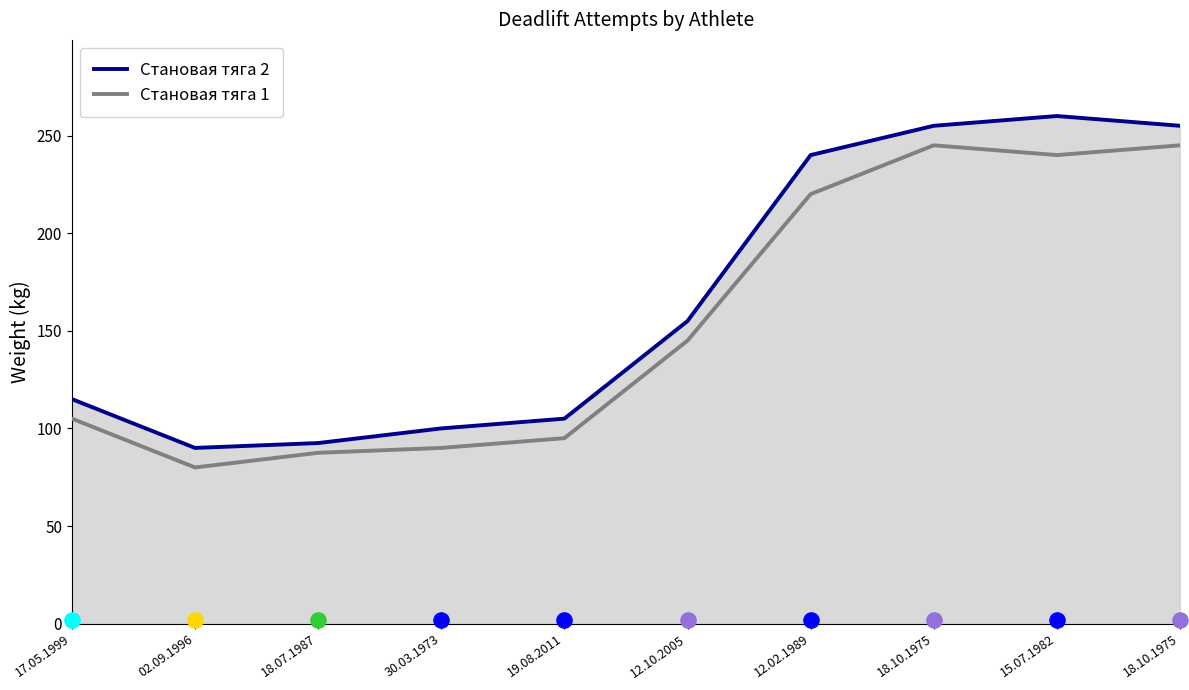

Is the value of Становая тяга 2 at 18.07.1987 greater than the value of Становая тяга 1 at 18.10.1975?

No